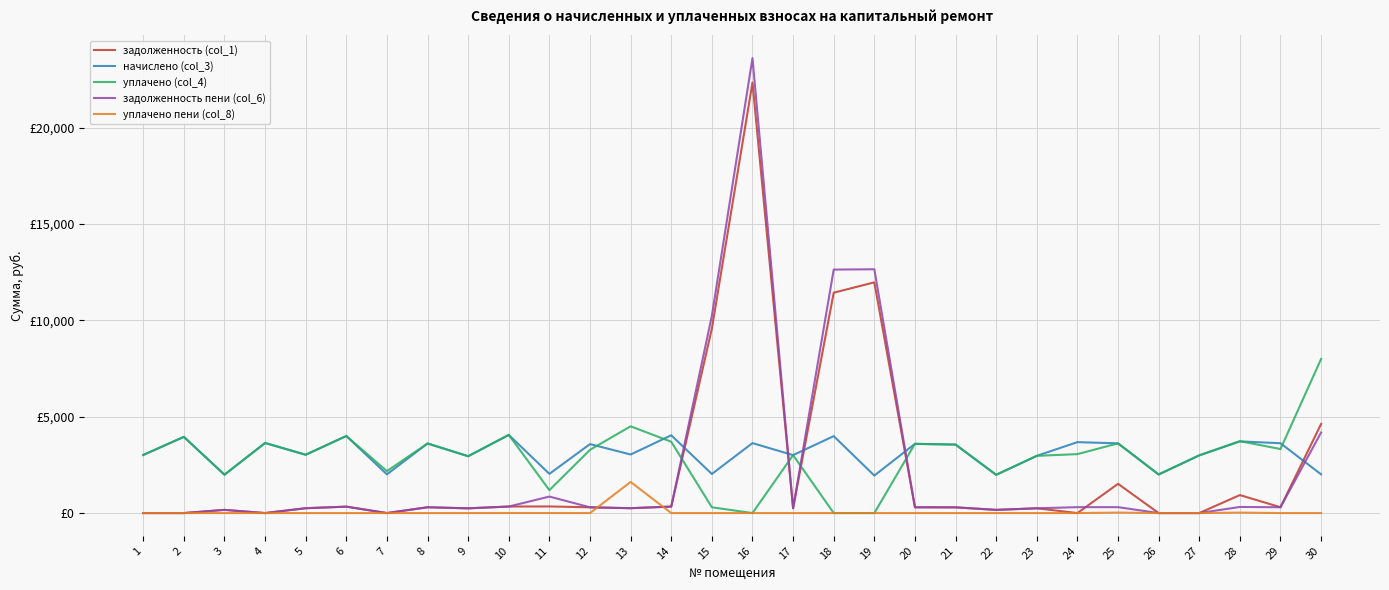

Reading left to right, what are all the values shown in this chart?

задолженность (col_1): 1=0.0	2=0.0	3=165.9	4=0.0	5=252.3	6=333.4	7=0.0	8=301.0	9=245.9	10=338.8	11=343.5	12=298.4	13=252.4	14=336.6	15=9574.3	16=22347.6	17=250.7	18=11440.7	19=11976.1	20=299.4	21=296.3	22=165.4	23=247.5	24=0.0	25=1518.1	26=0.0	27=0.0	28=934.5	29=302.1	30=4625.1
начислено (col_3): 1=3014.6	2=3955.9	3=1990.7	4=3637.9	5=3027.4	6=4000.4	7=2009.8	8=3612.5	9=2951.0	10=4057.7	11=2035.2	12=3580.7	13=3040.1	14=4038.6	15=2028.8	16=3631.6	17=3008.3	18=3994.1	19=1946.2	20=3593.4	21=3555.2	22=1984.3	23=2970.1	24=3682.4	25=3618.8	26=2003.4	27=2995.6	28=3720.6	29=3625.2	30=2009.8
уплачено (col_4): 1=3014.6	2=3955.9	3=1990.7	4=3637.9	5=3027.4	6=4000.4	7=2177.2	8=3612.5	9=2951.0	10=4058.3	11=1189.2	12=3282.3	13=4503.2	14=3702.1	15=300.0	16=0.0	17=3008.3	18=0.0	19=0.0	20=3593.4	21=3554.5	22=1984.3	23=2970.1	24=3059.3	25=3618.8	26=2003.4	27=2995.6	28=3732.7	29=3323.1	30=8000.0
задолженность пени (col_6): 1=0.0	2=0.0	3=165.9	4=0.0	5=252.3	6=333.4	7=0.0	8=301.0	9=245.9	10=338.1	11=857.2	12=298.4	13=253.3	14=336.6	15=10234.8	16=23615.7	17=250.7	18=12638.9	19=12655.7	20=299.4	21=296.3	22=165.4	23=247.5	24=306.9	25=307.1	26=0.0	27=0.0	28=317.4	29=302.1	30=4182.6
уплачено пени (col_8): 1=0.0	2=0.0	3=0.2	4=0.0	5=0.0	6=0.0	7=0.3	8=0.0	9=0.0	10=2.4	11=2.0	12=0.0	13=1616.6	14=0.0	15=0.0	16=0.0	17=0.0	18=0.0	19=0.0	20=0.0	21=0.0	22=0.0	23=0.0	24=0.0	25=25.5	26=0.0	27=0.0	28=24.1	29=0.0	30=0.0